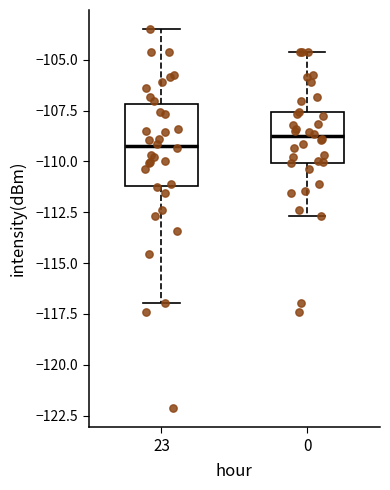

Where does the median line of the box at x = 23 sit on the y-axis? The values are not printed on the chart, so give them approximately, as read against the axis.

-109.0